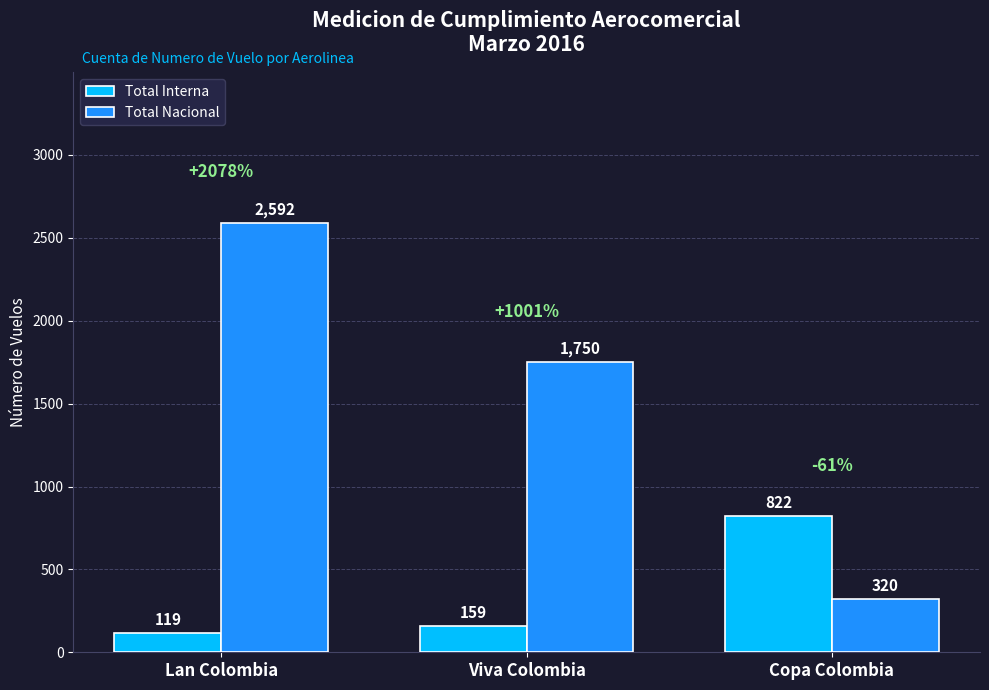

Reading left to right, extract all data points from this chart.

Total Interna: 119	159	822
Total Nacional: 2592	1750	320